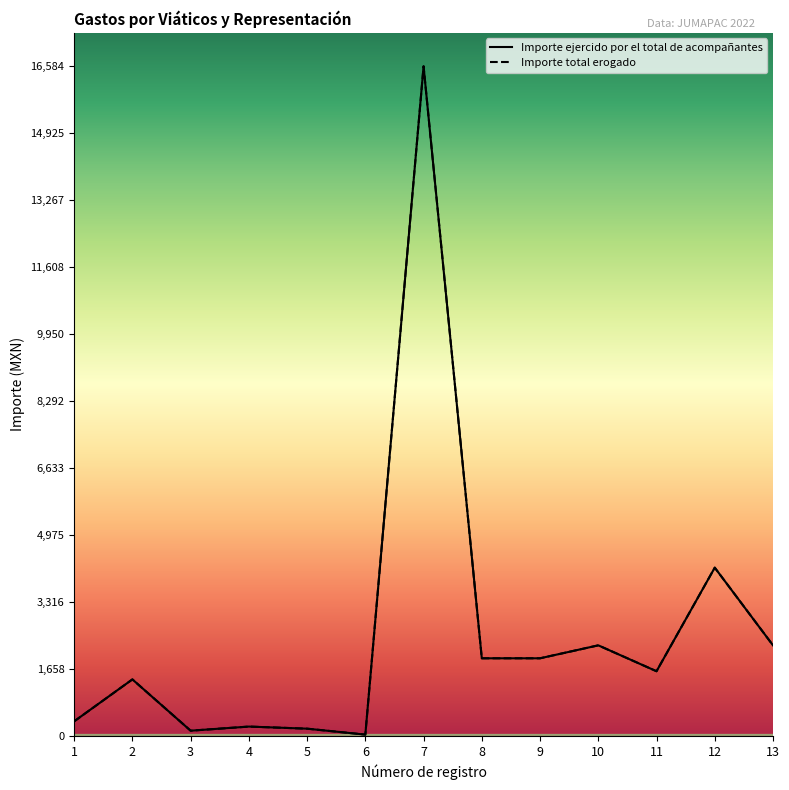

How many values in the Importe total erogado series exceed 1603?

7